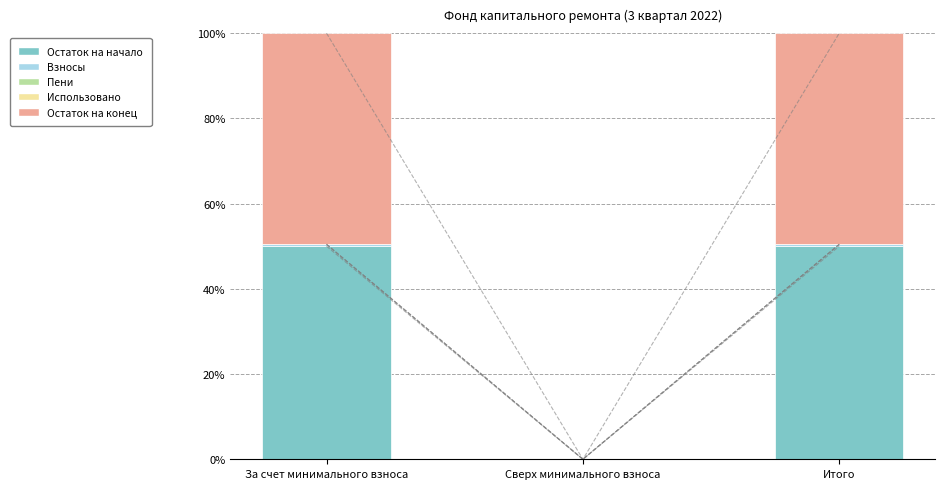

Which series has the largest total across all categories?

Остаток на начало